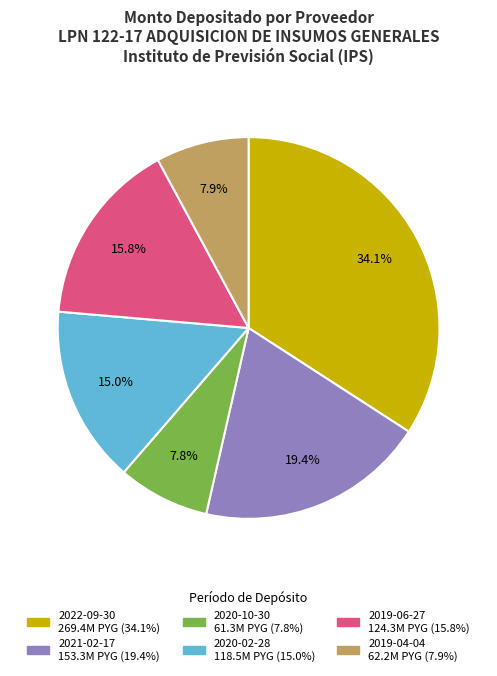

Count the number of slices in the pie.

6